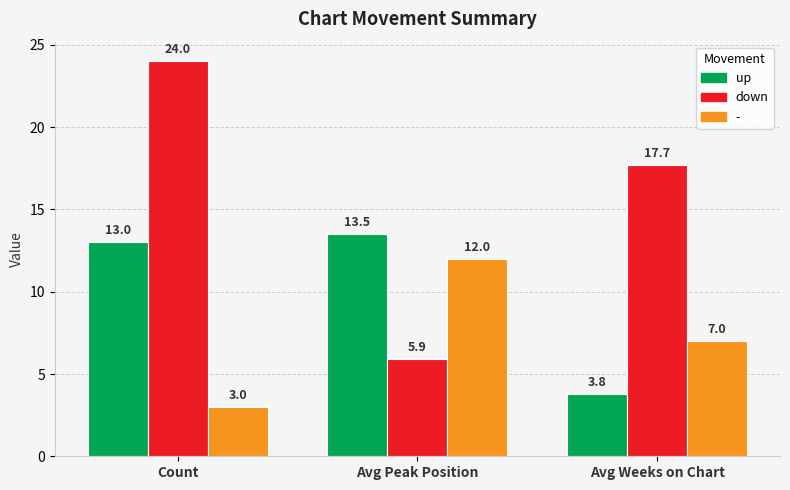

What are all the series names shown in the legend?

up, down, -